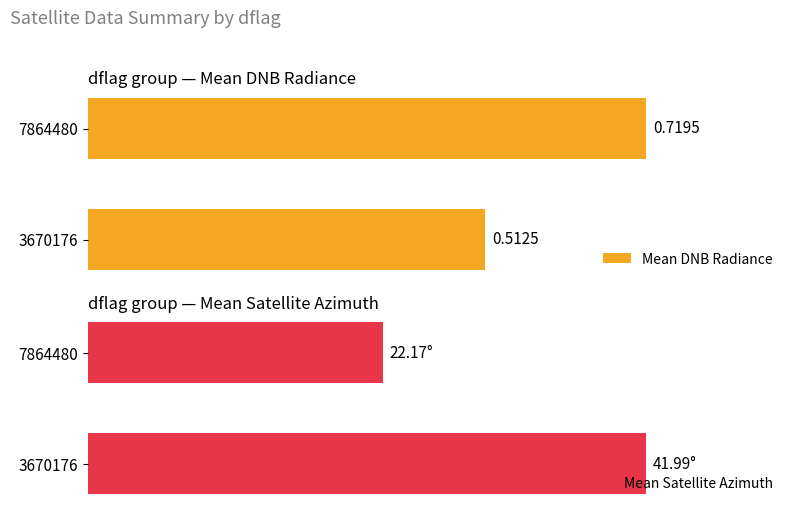

What is the sum of all Mean DNB Radiance values?

1.2